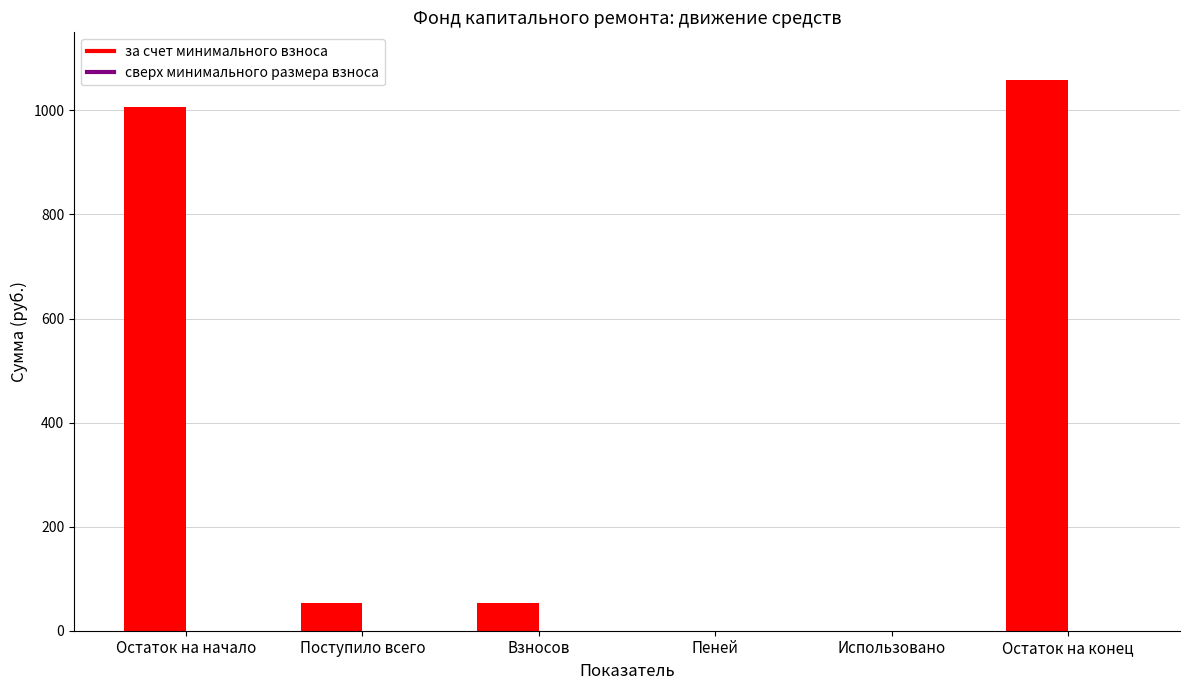

Which has a higher value, Остаток на начало or Остаток на конец?

Остаток на конец